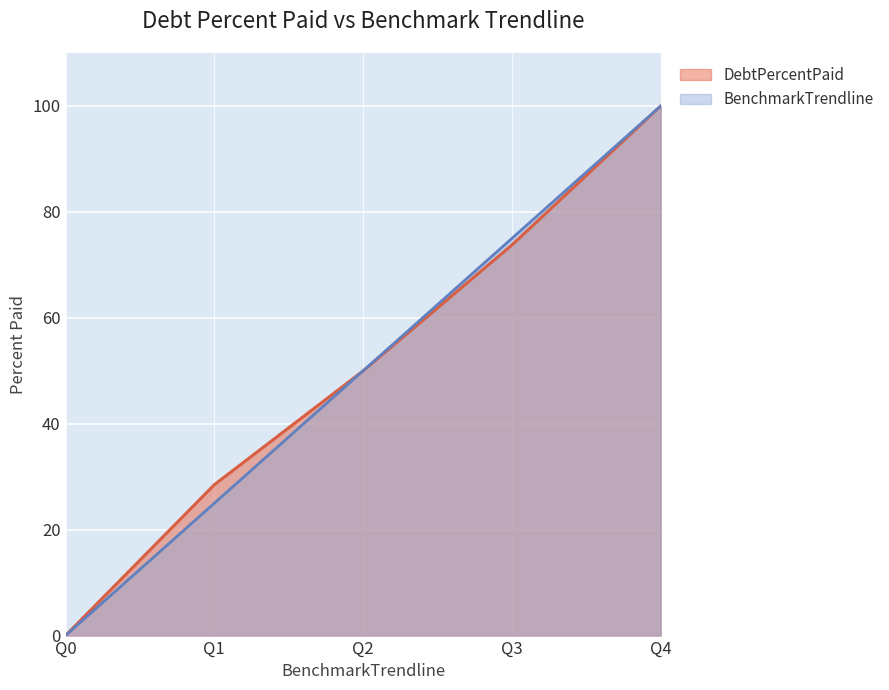

True or false: BenchmarkTrendline has a value of 0.0 at Q0.

True